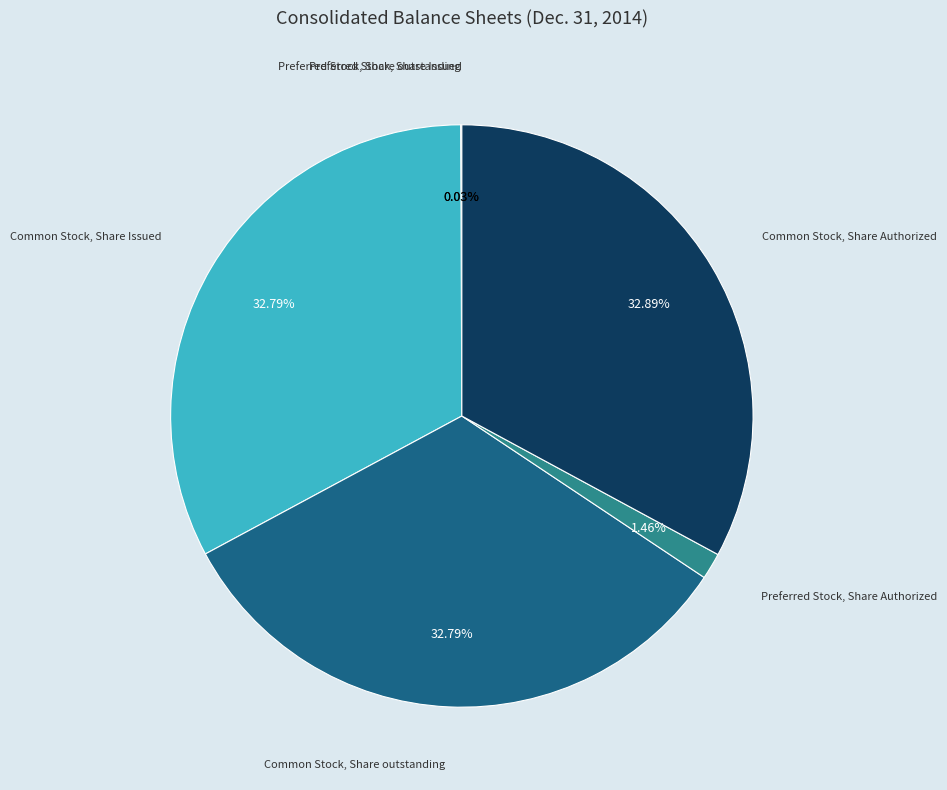

Is the sum of Common Stock, Share outstanding and Common Stock, Share Authorized greater than half?

Yes